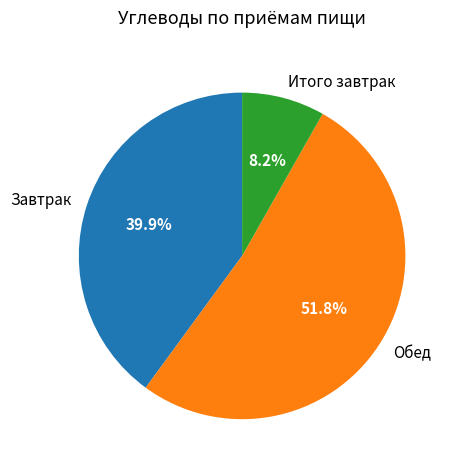

Which slice is the largest?

Обед